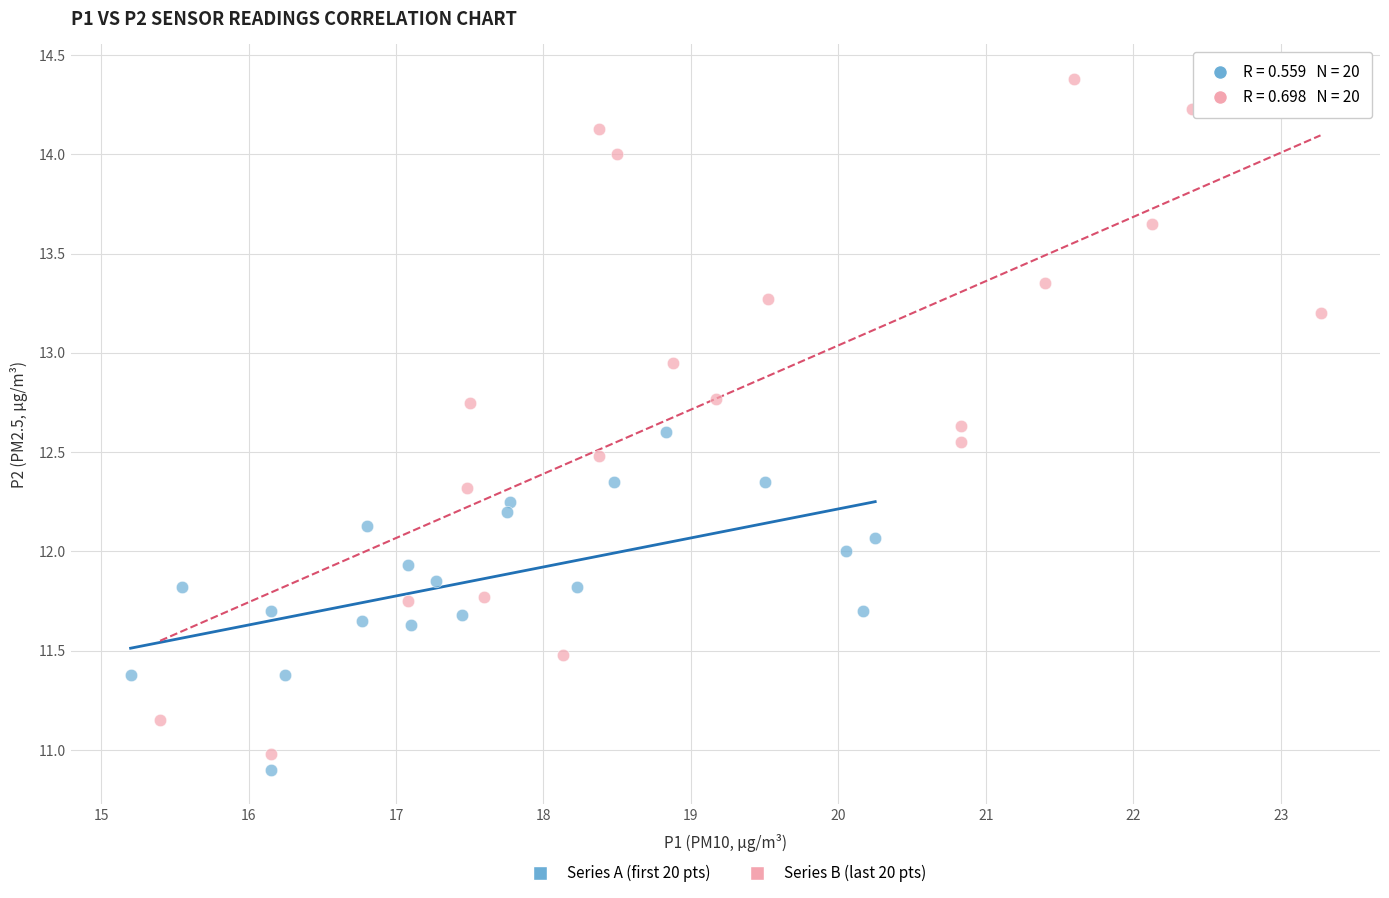

What are all the series names shown in the legend?

Series A (first 20 pts), Series B (last 20 pts)